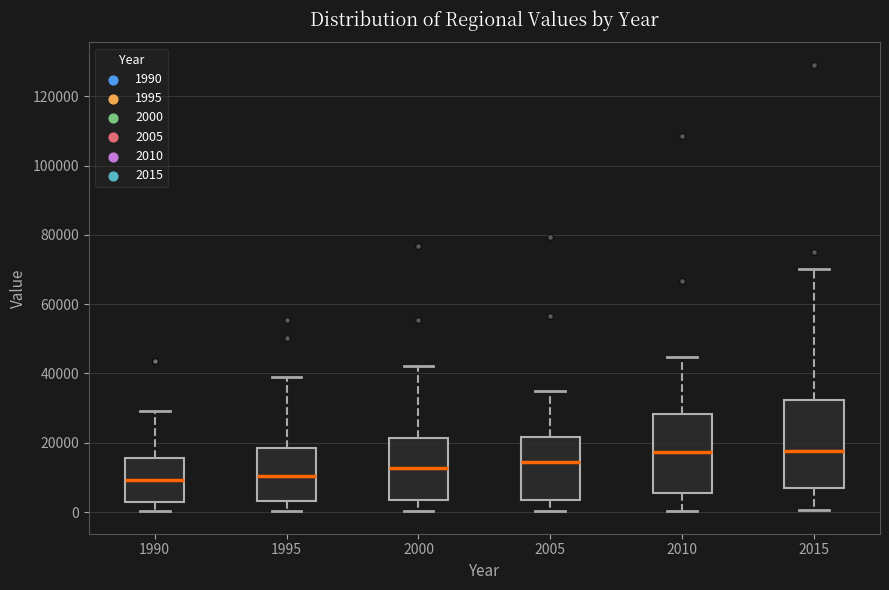

Where does the median line of the box at x = 2010 sit on the y-axis? The values are not printed on the chart, so give them approximately, as read against the axis.

18000